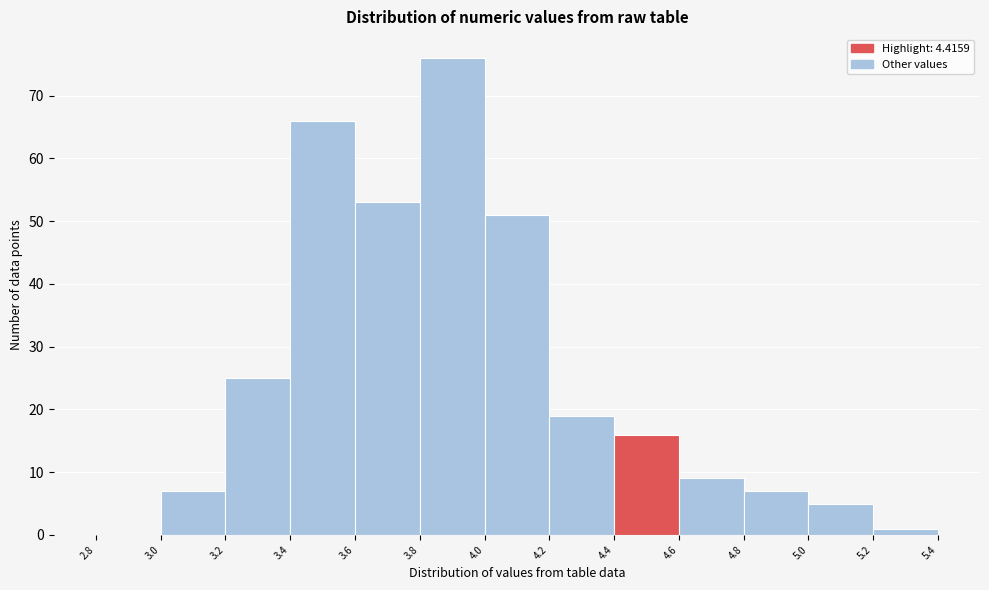

Reading left to right, list every bar in this chart as the range it spans on the x-axis followed by its height. The values are not printed on the chart, so give them approximately, as read against the axis.

2.8 to 3.0: 0
3.0 to 3.2: 7
3.2 to 3.4: 25
3.4 to 3.6: 66
3.6 to 3.8: 53
3.8 to 4.0: 76
4.0 to 4.2: 51
4.2 to 4.4: 19
4.4 to 4.6: 16
4.6 to 4.8: 9
4.8 to 5.0: 7
5.0 to 5.2: 5
5.2 to 5.4: 1